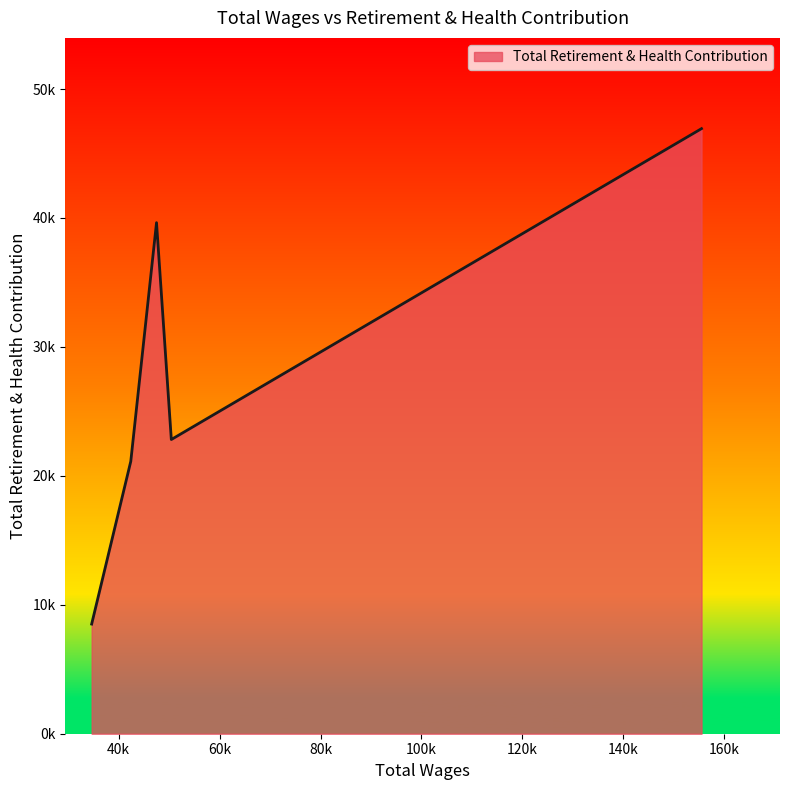

Does the chart have visible grid lines?

No